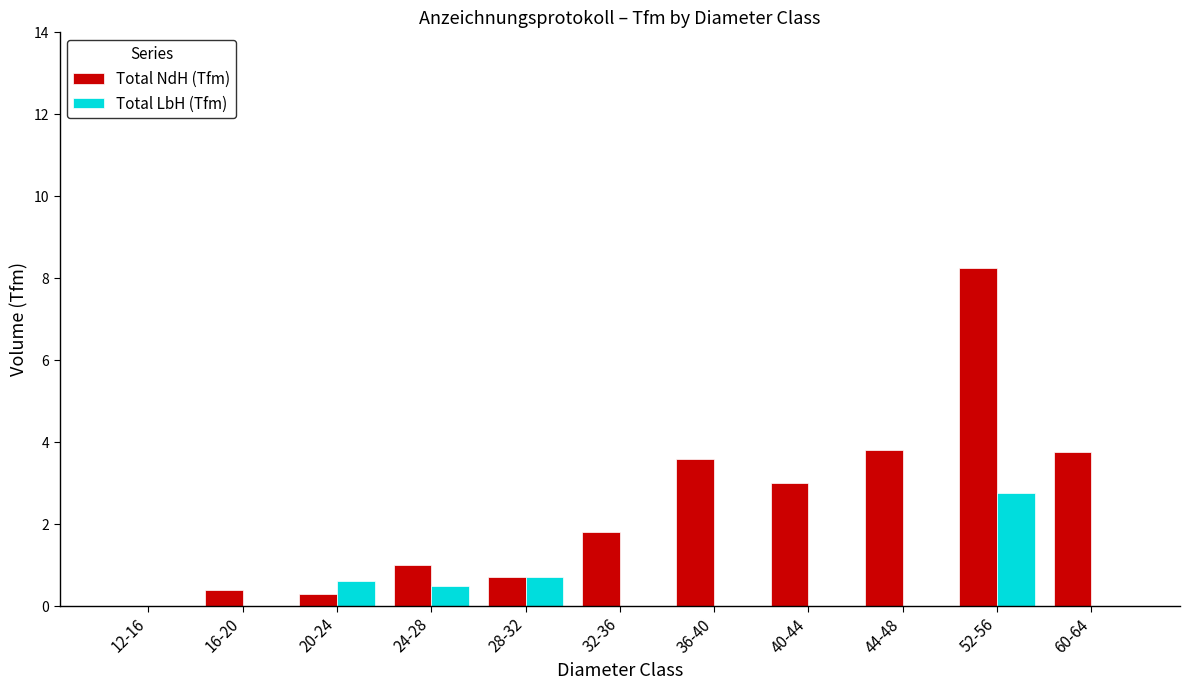

What is the sum of the Total NdH (Tfm) values at 40-44 and 36-40?

6.6